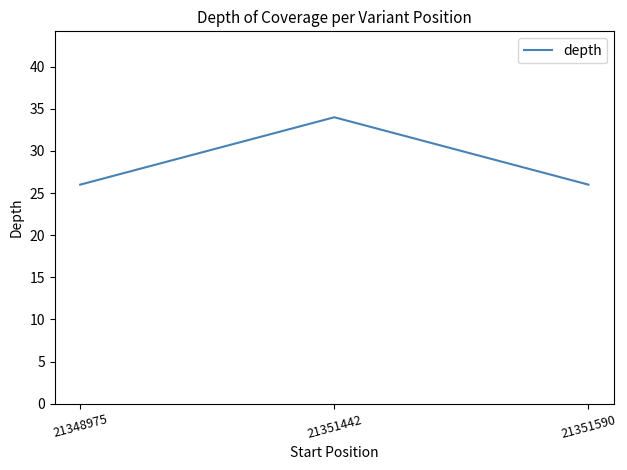

Count the values in the range 26 to 34.

3